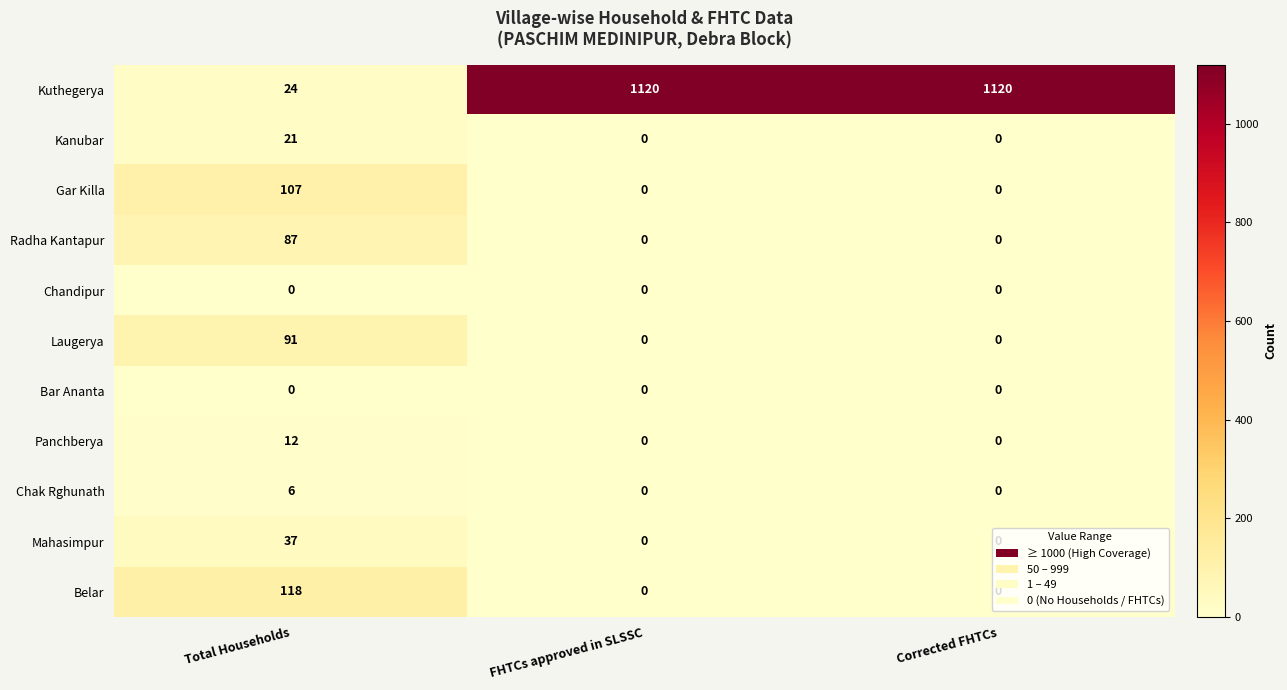

How many series are shown in this chart?

11